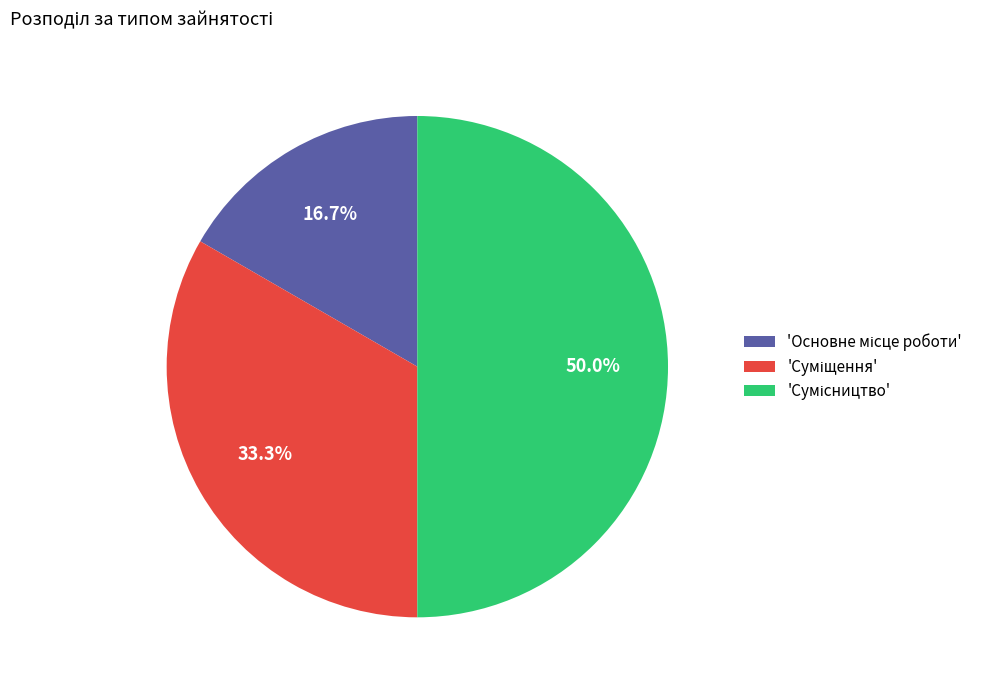

How many segments does this pie chart have?

3